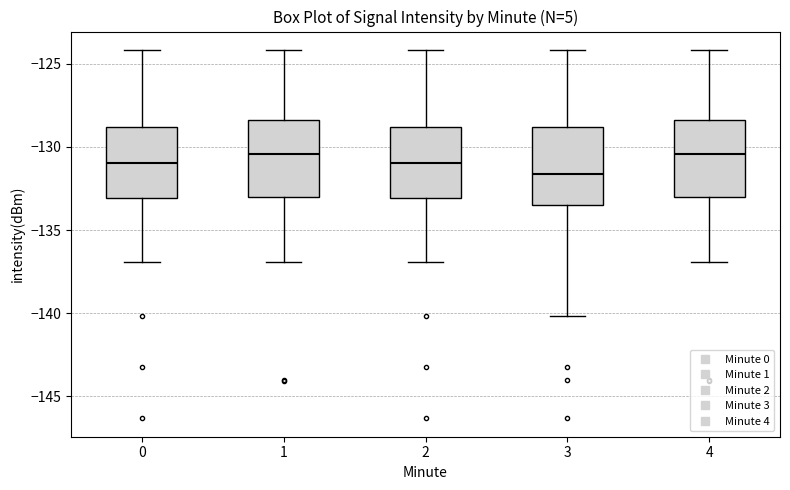

Reading left to right, read every box against the y-axis: the position of its median line, the range the box covers, and the ends of its whiskers. The values are not printed on the chart, so give them approximately, as read against the axis.

0: median -131.0, box -133.0 to -129.0, whiskers -137.0 to -124.0
1: median -130.5, box -133.0 to -128.5, whiskers -137.0 to -124.0
2: median -131.0, box -133.0 to -129.0, whiskers -137.0 to -124.0
3: median -131.5, box -133.5 to -129.0, whiskers -140.0 to -124.0
4: median -130.5, box -133.0 to -128.5, whiskers -137.0 to -124.0